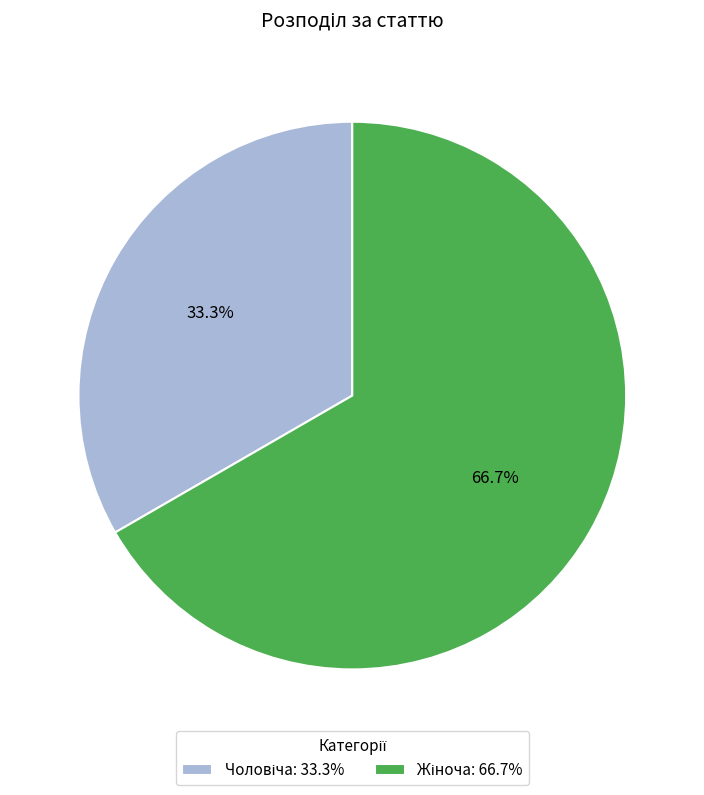

Is there a majority slice in this chart?

Yes